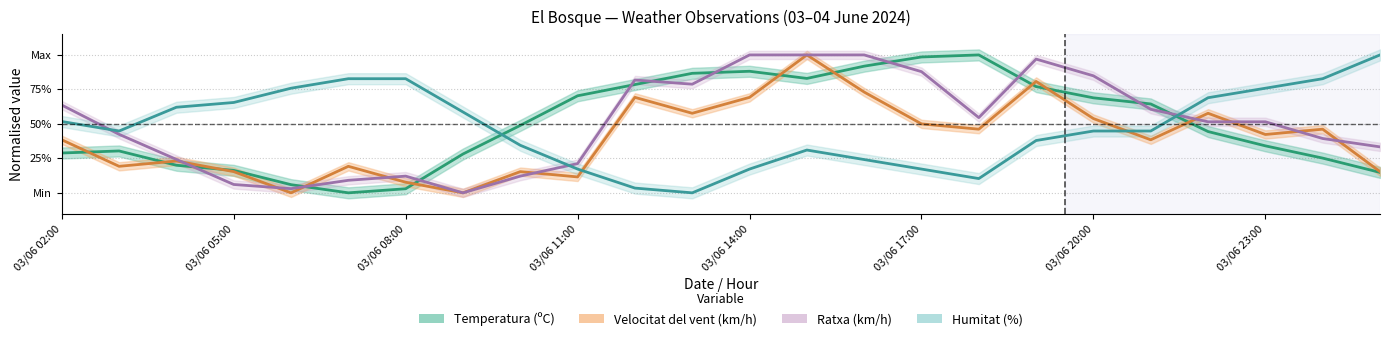

What is the spread (max minus min) of values at 03/06 09:00?

0.6